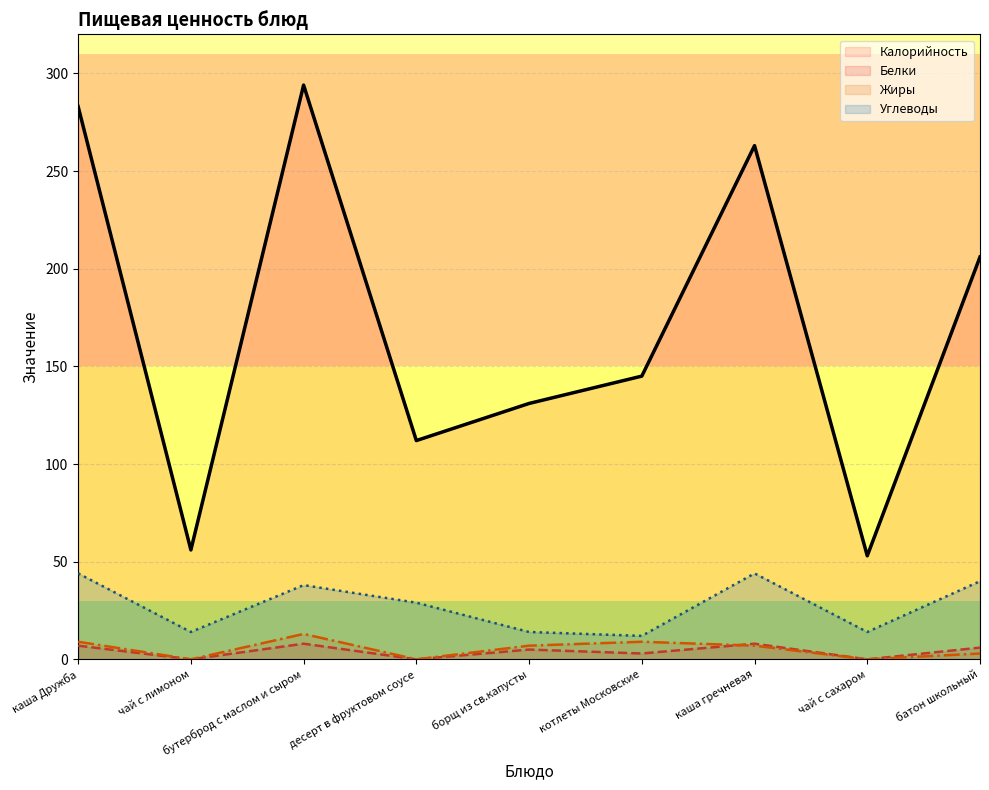

How many categories are shown in the chart?

9